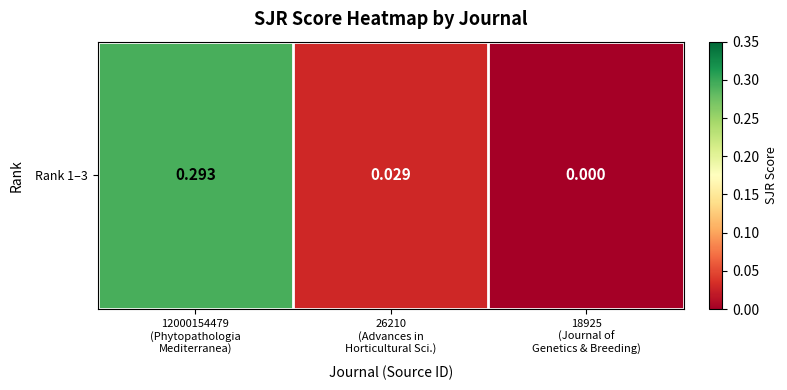

Reading right to left, what are all the values shown in this chart?

0.0	0.0	0.3